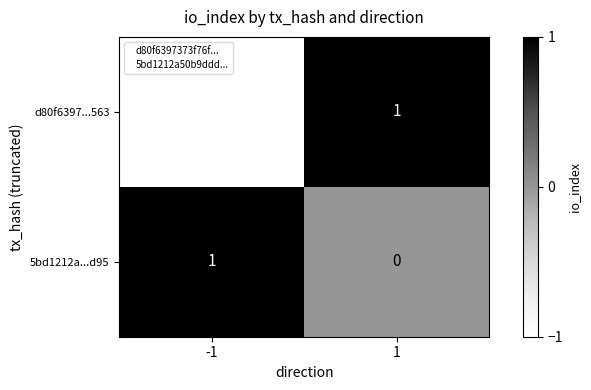

Which series changed the most between -1 and 1?

d80f6397...563